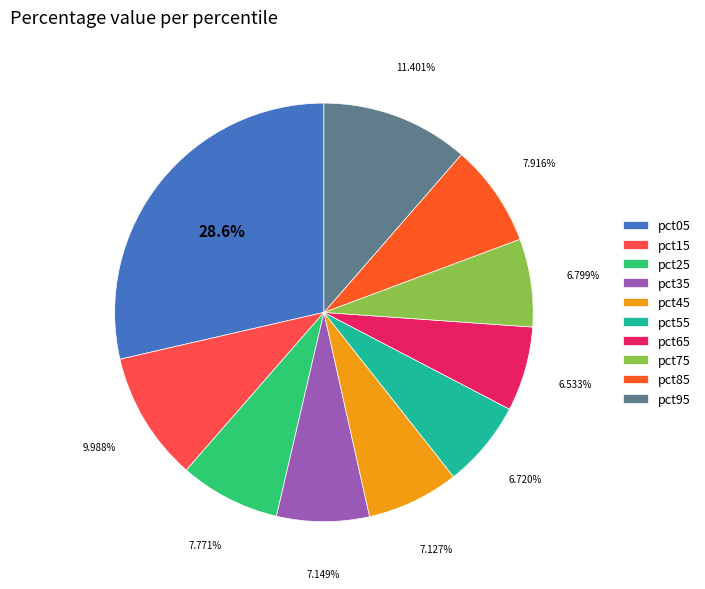

Count the number of slices in the pie.

10